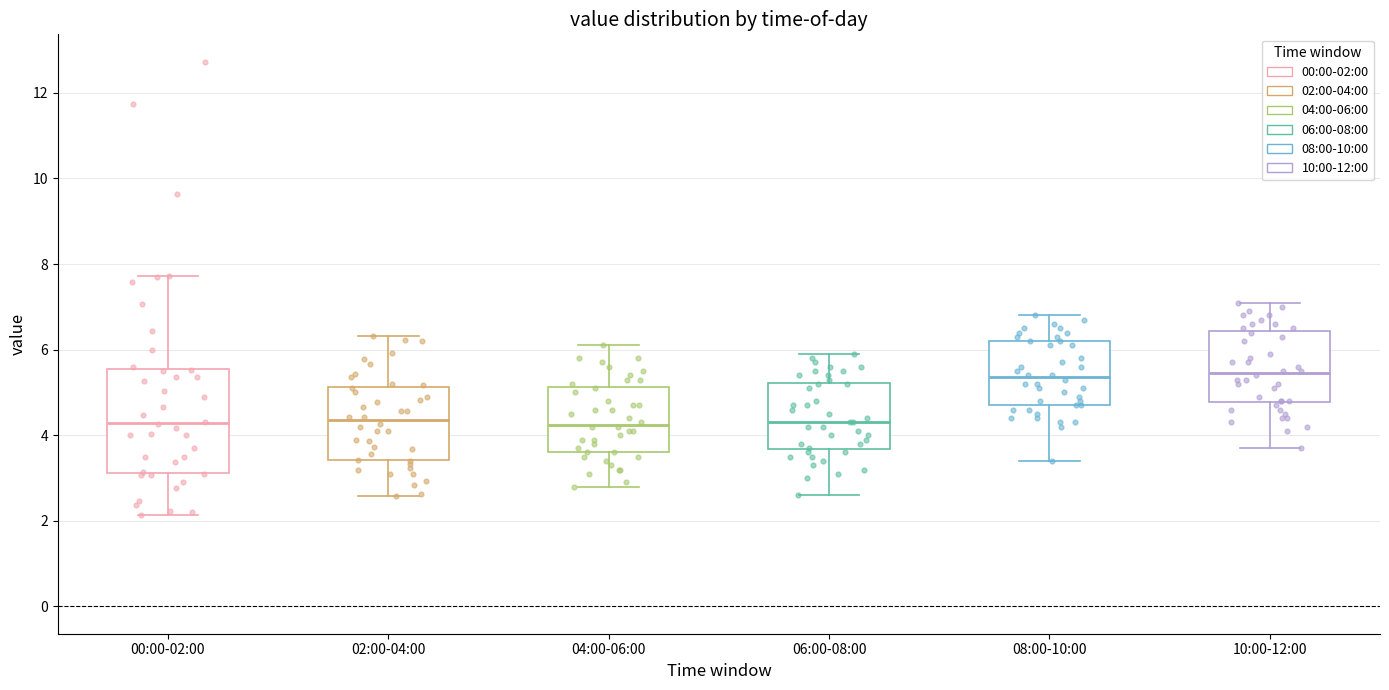

Comparing the boxes themselves (not the whiskers), which one is the tallest?

00:00-02:00